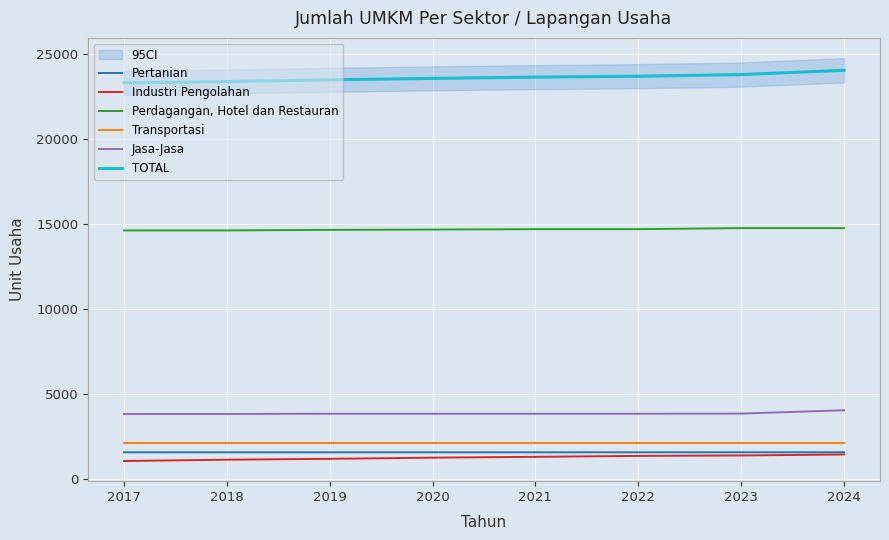

Count the Pertanian values in the range 1554 to 1555.

8